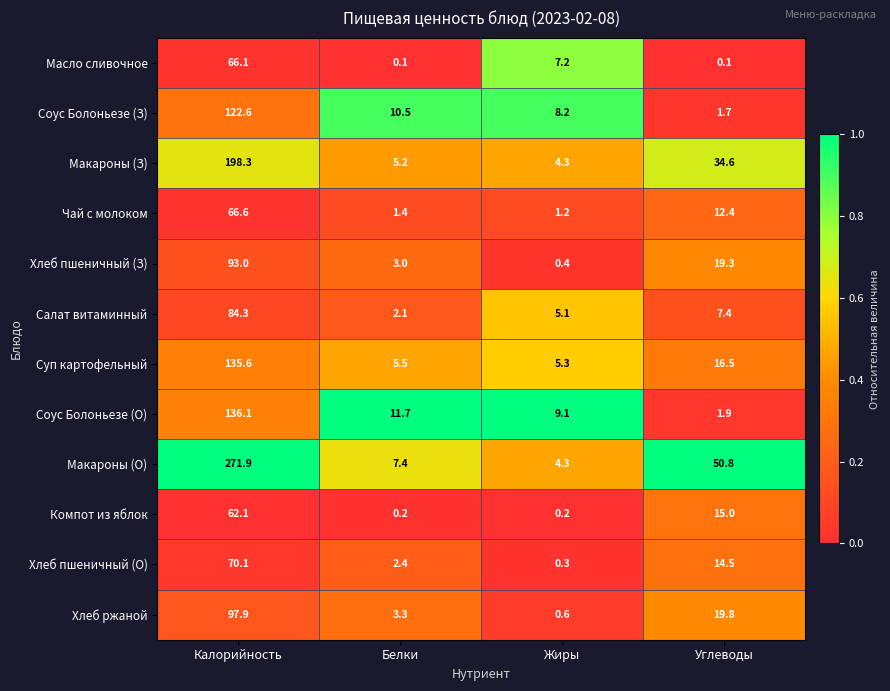

Which series changed the most between Калорийность and Жиры?

Макароны (О)